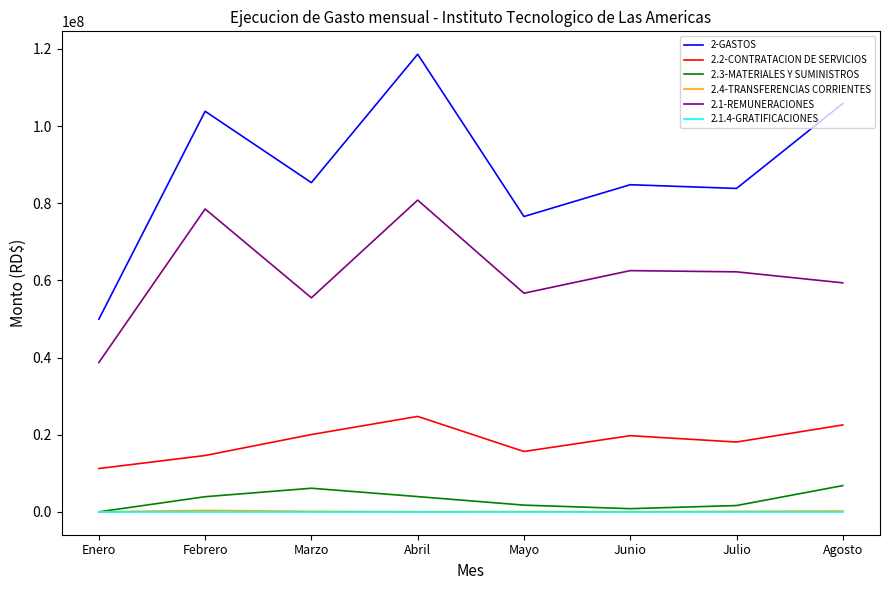

The 2.2-CONTRATACION DE SERVICIOS series shows 27055443.9 at Marzo. True or false?

False